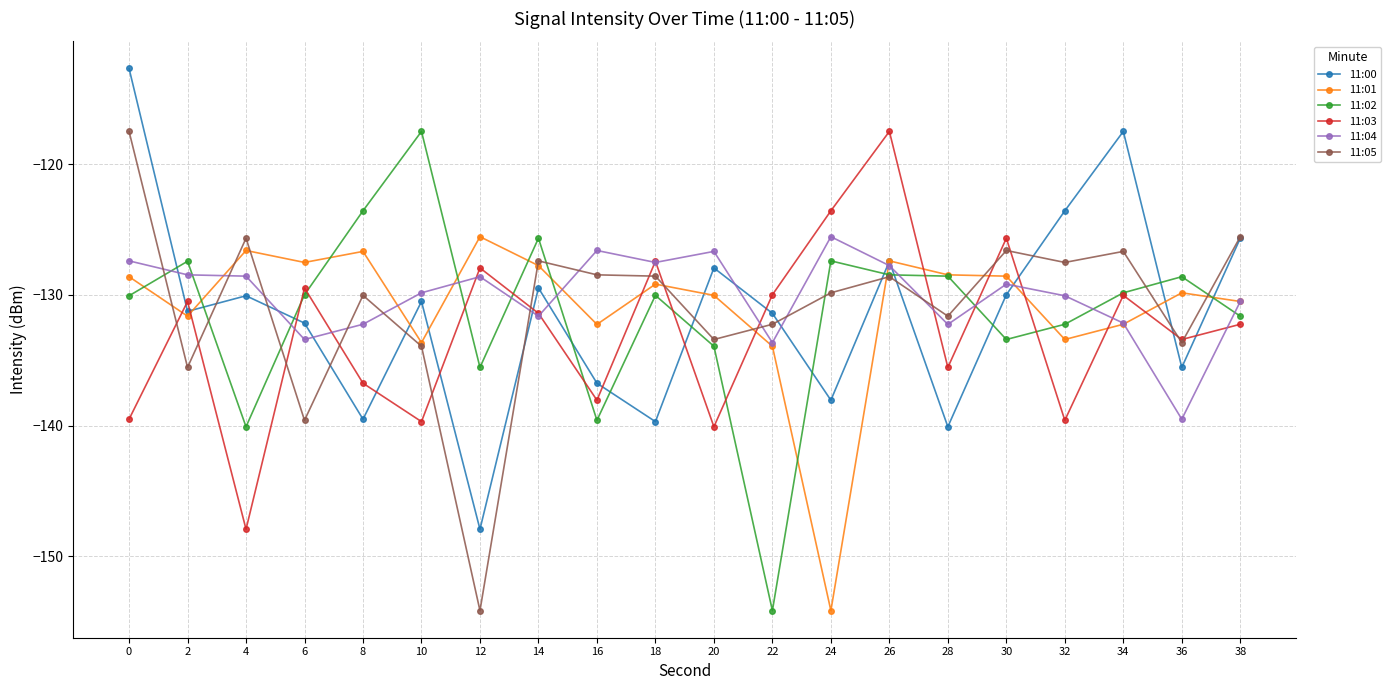

Is it true that 11:03 equals -129.5 at 6?

True